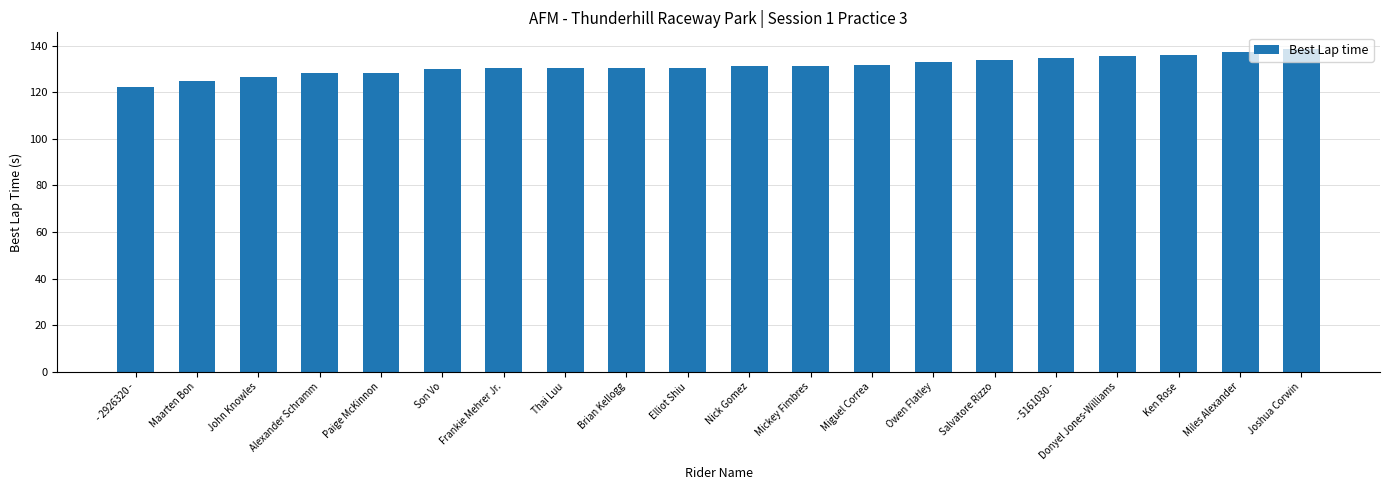

What is the smallest value displayed?

122.3